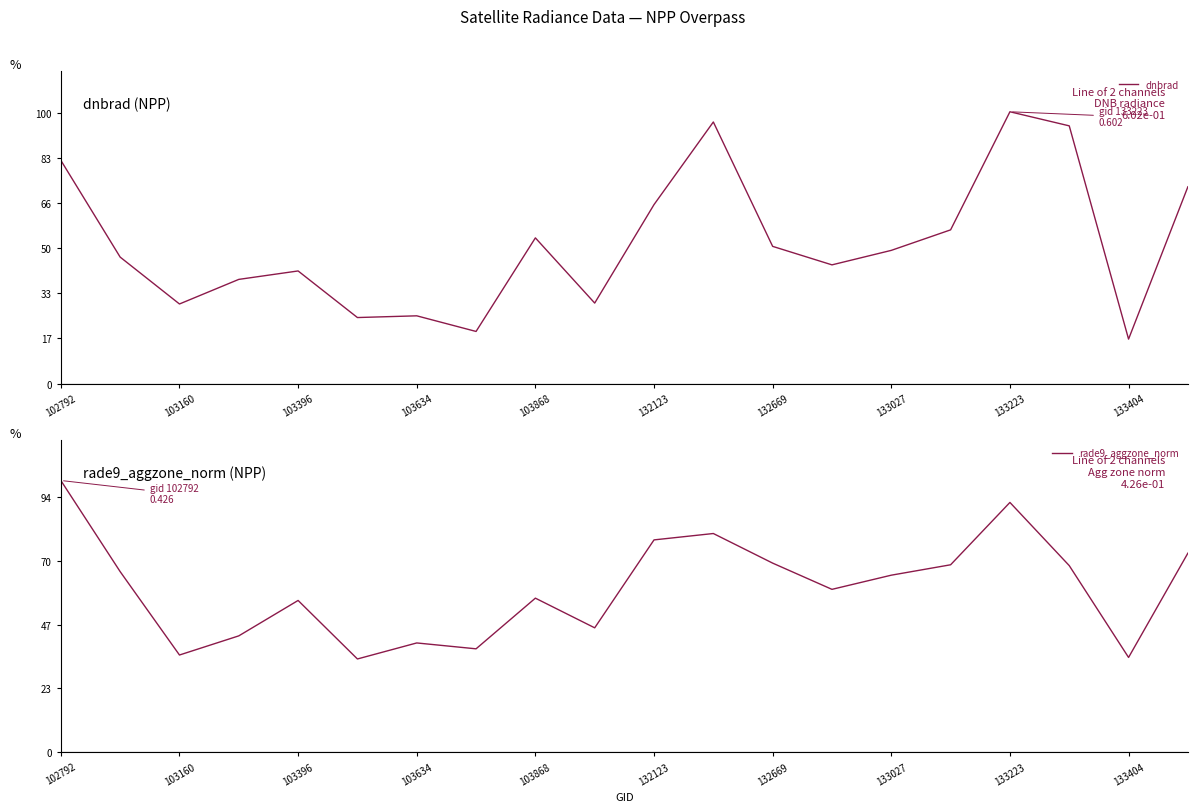

What is the difference between the maximum and second lowest values in the dnbrad series?

0.5